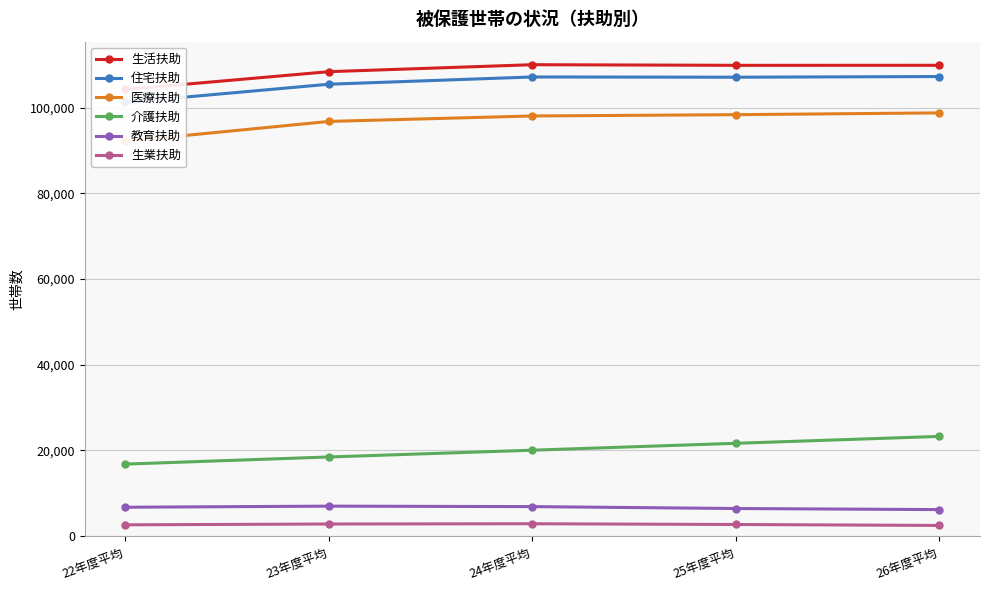

Is this an area chart (filled region under the line)?

No